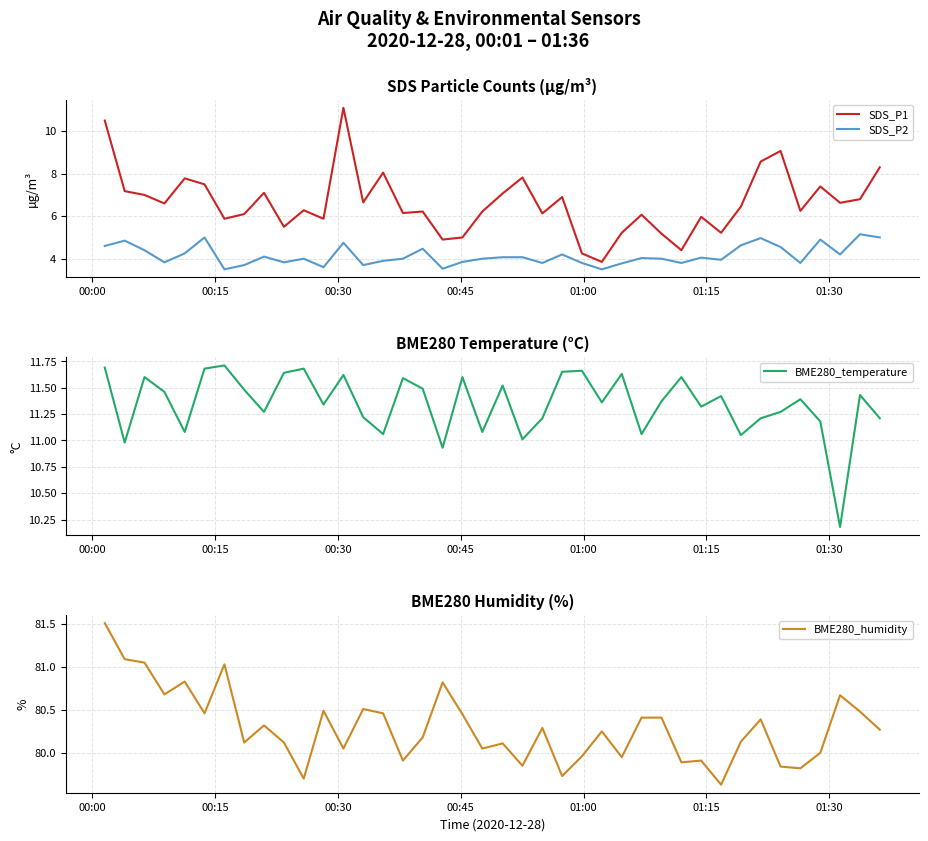

True or false: SDS_P1 and BME280_temperature intersect in this chart.

False